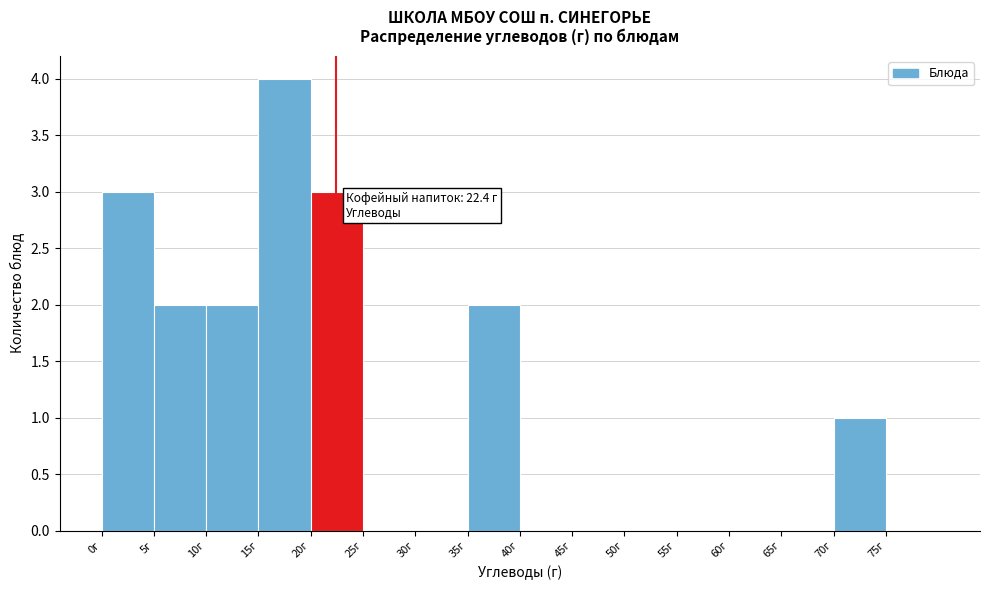

Over which range of the x-axis is the bar tallest?

15 to 20